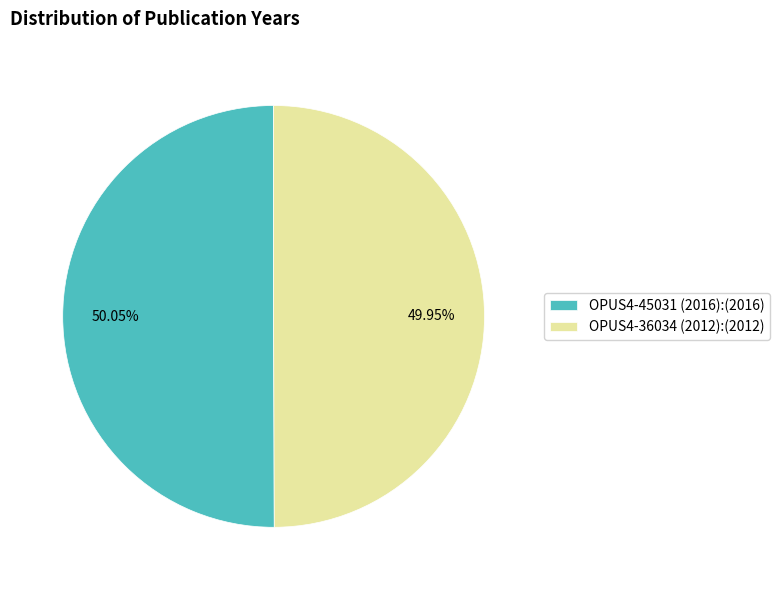

How many slices are in this pie chart?

2